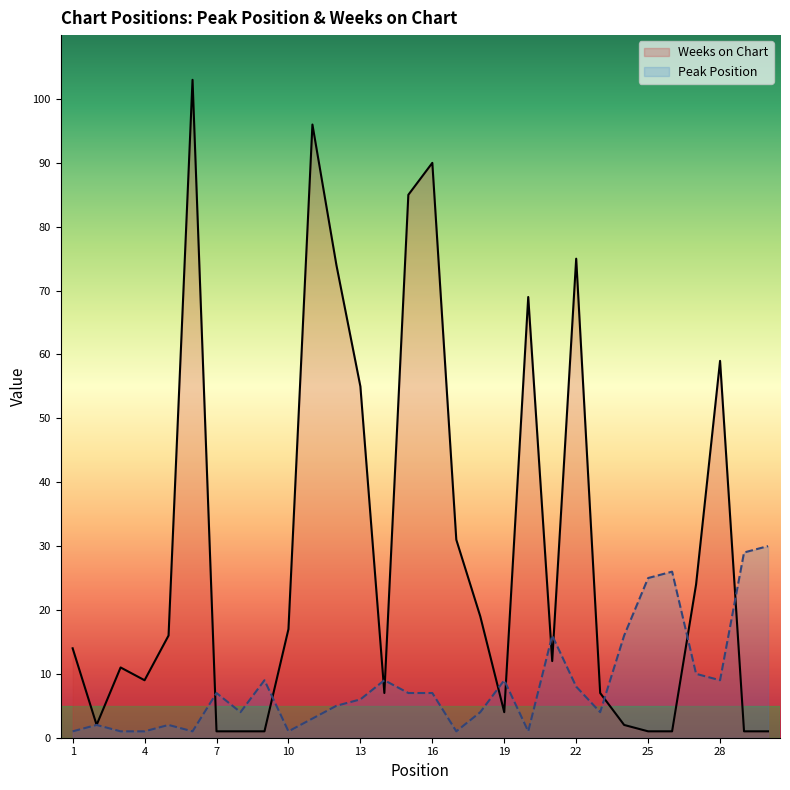

At which category is the sum across all series the highest?

6